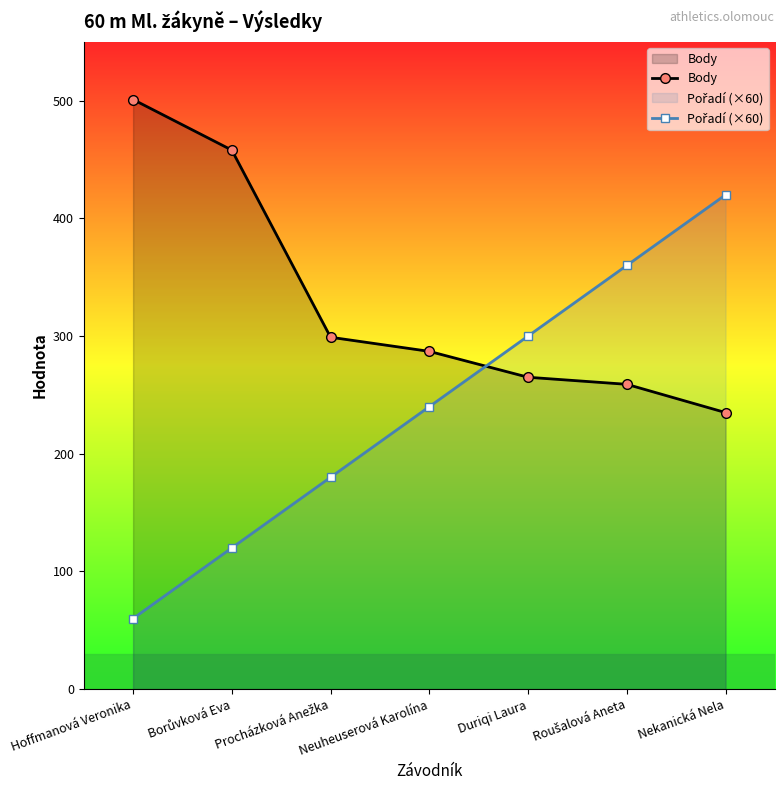

Rank the series by their average value, from highest to lowest.

Body, Pořadí (×60)